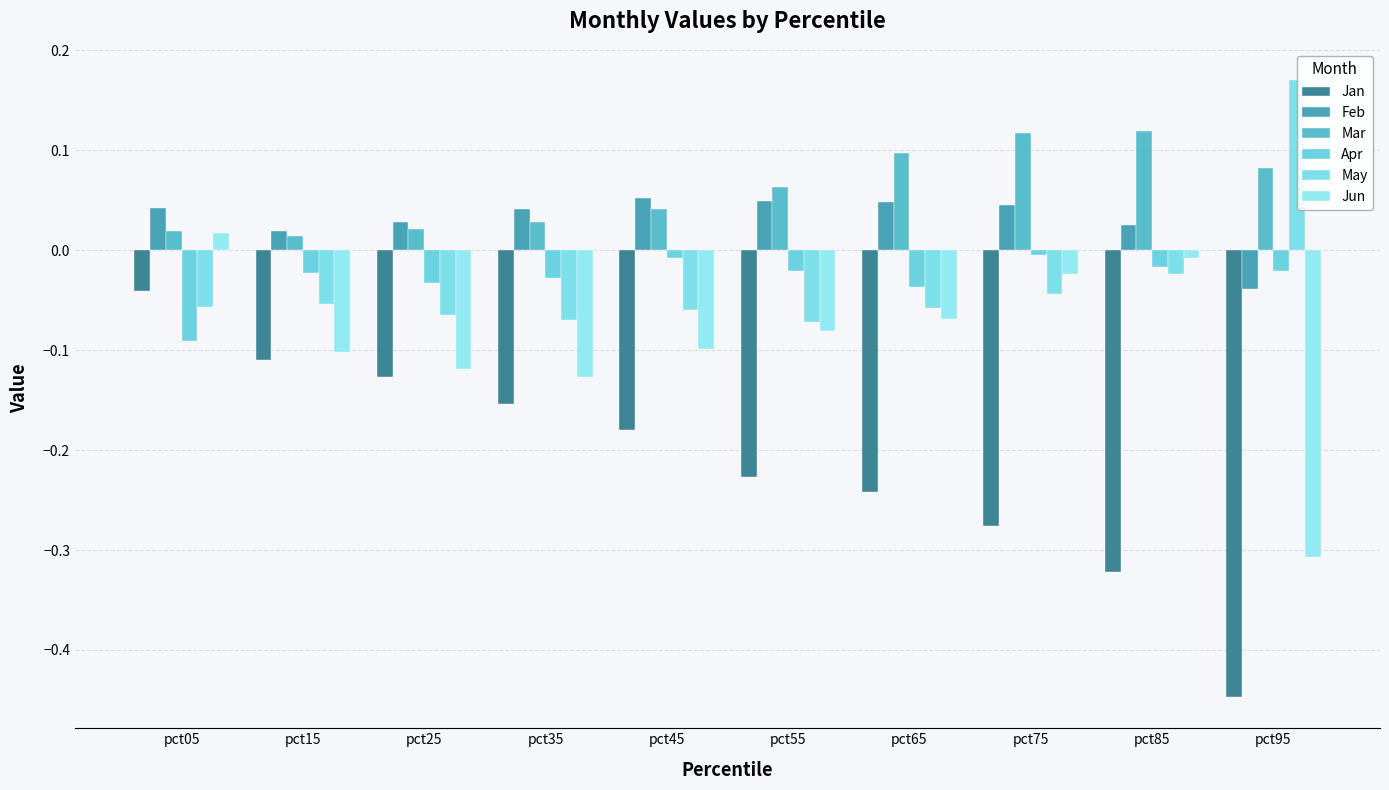

The May series shows -0.1 at pct55. True or false?

False